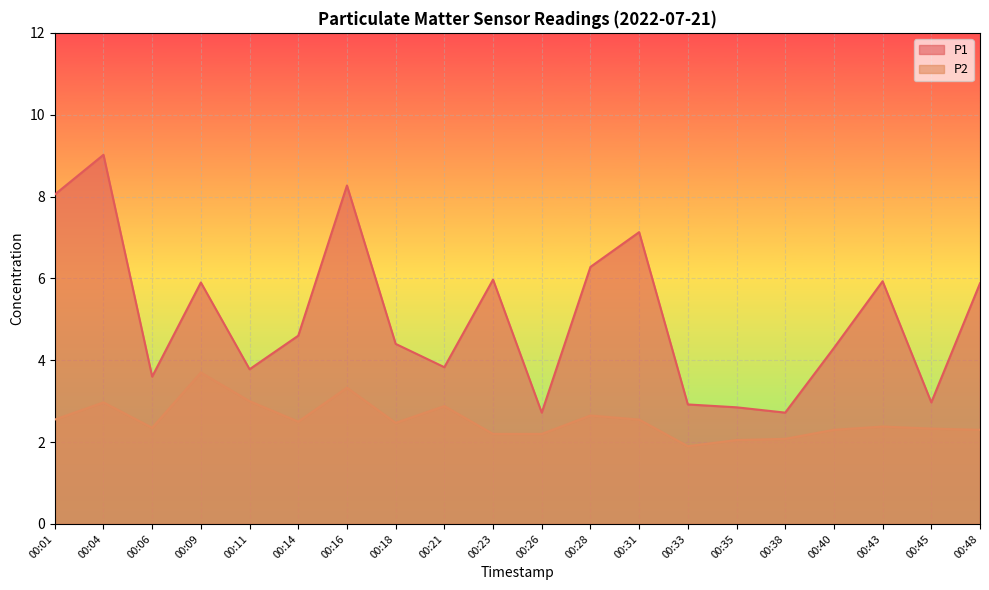

Reading left to right, transcribe all the data shown in this chart.

P1: 00:01=8.1	00:04=9.0	00:06=3.6	00:09=5.9	00:11=3.8	00:14=4.6	00:16=8.3	00:18=4.4	00:21=3.8	00:23=6.0	00:26=2.7	00:28=6.3	00:31=7.1	00:33=2.9	00:35=2.9	00:38=2.7	00:40=4.3	00:43=5.9	00:45=3.0	00:48=5.9
P2: 00:01=2.5	00:04=3.0	00:06=2.4	00:09=3.7	00:11=3.0	00:14=2.5	00:16=3.3	00:18=2.5	00:21=2.9	00:23=2.2	00:26=2.2	00:28=2.6	00:31=2.5	00:33=1.9	00:35=2.0	00:38=2.1	00:40=2.3	00:43=2.4	00:45=2.3	00:48=2.3